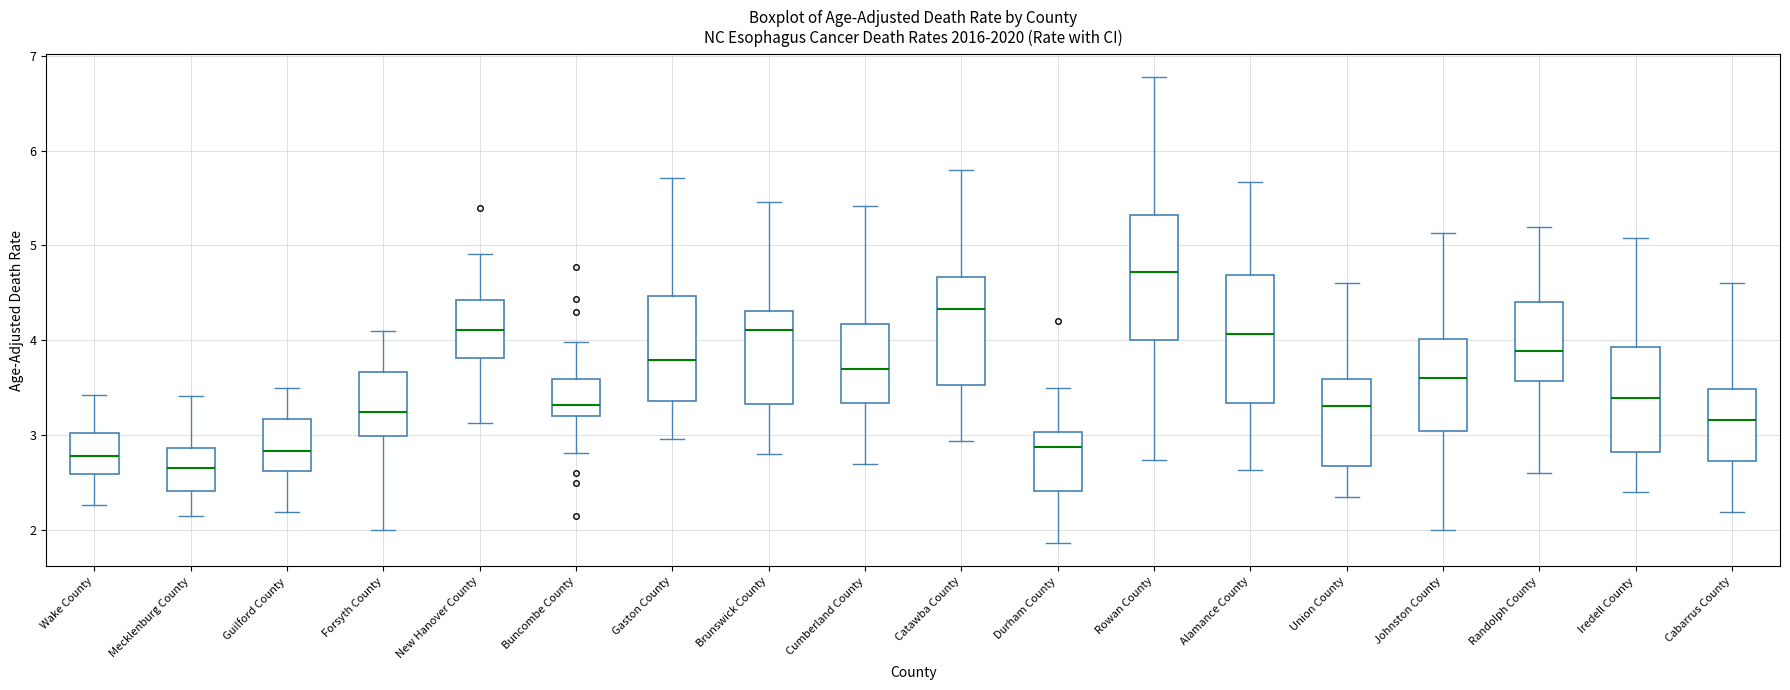

Which box has the lowest median line?

Mecklenburg County